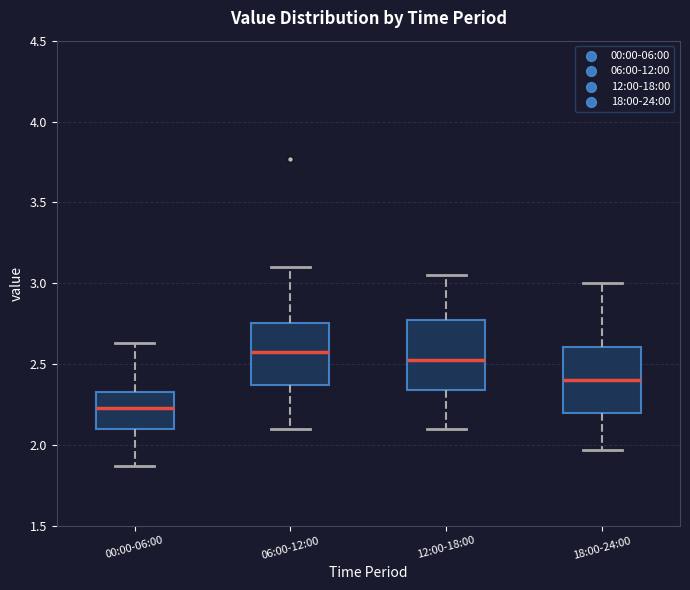

Which box has the highest median line?

06:00-12:00